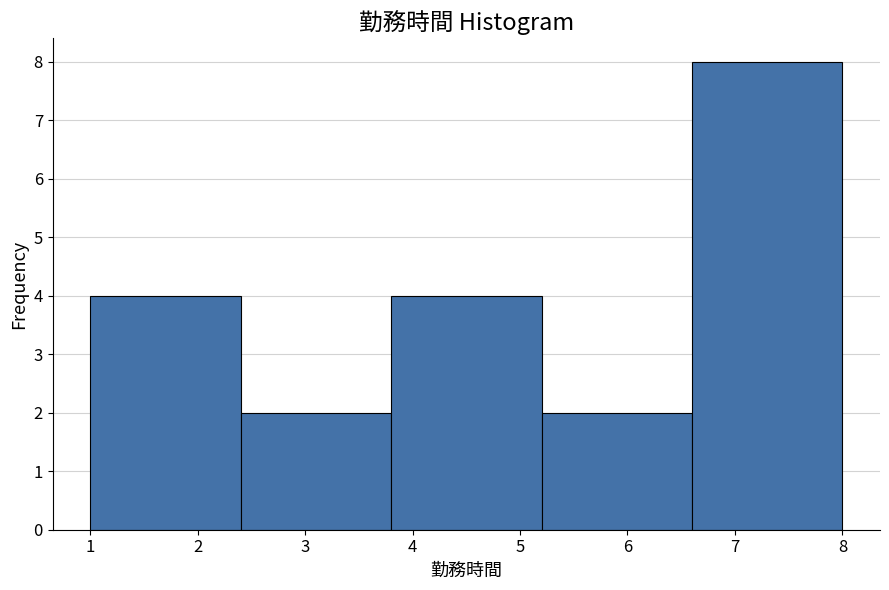

Reading left to right, list every bar in this chart as the range it spans on the x-axis followed by its height. The values are not printed on the chart, so give them approximately, as read against the axis.

1.0 to 2.4: 4
2.4 to 3.8: 2
3.8 to 5.2: 4
5.2 to 6.6: 2
6.6 to 8.0: 8